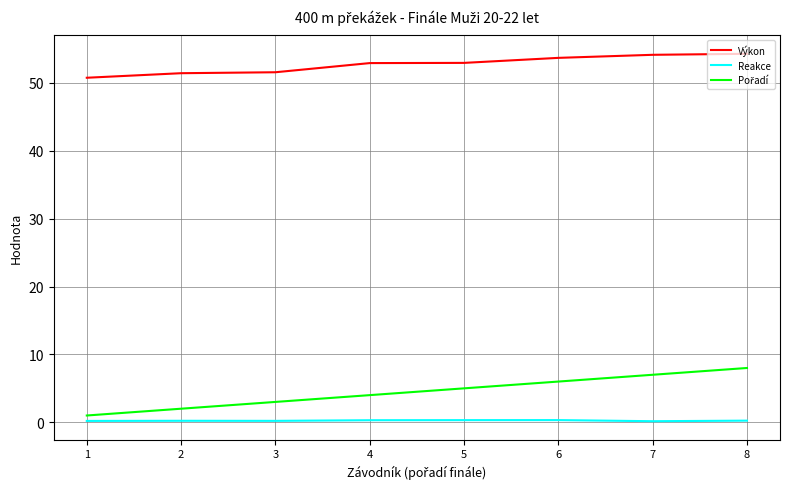

The value of Výkon at 2 is 71.5. True or false?

False